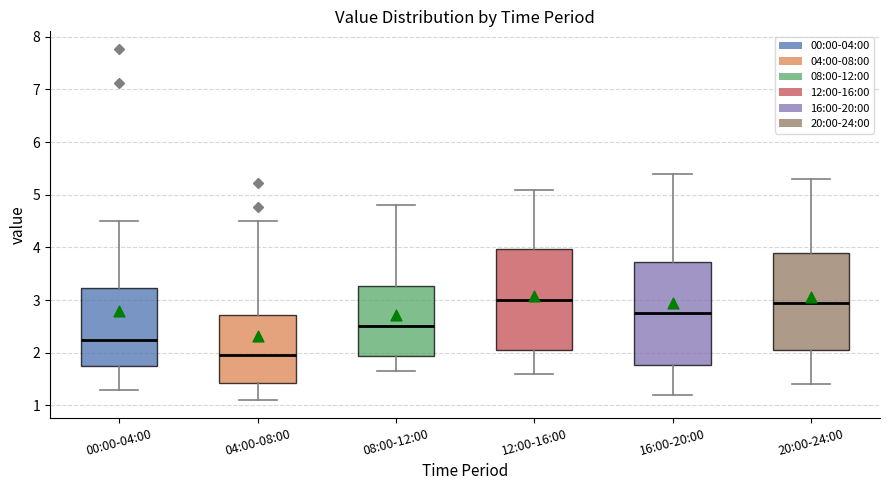

Reading left to right, read every box against the y-axis: the position of its median line, the range the box covers, and the ends of its whiskers. The values are not printed on the chart, so give them approximately, as read against the axis.

00:00-04:00: median 2.3, box 1.7 to 3.2, whiskers 1.3 to 4.5
04:00-08:00: median 2.0, box 1.4 to 2.7, whiskers 1.1 to 4.5
08:00-12:00: median 2.5, box 1.9 to 3.3, whiskers 1.7 to 4.8
12:00-16:00: median 3.0, box 2.1 to 4.0, whiskers 1.6 to 5.1
16:00-20:00: median 2.8, box 1.8 to 3.7, whiskers 1.2 to 5.4
20:00-24:00: median 3.0, box 2.1 to 3.9, whiskers 1.4 to 5.3